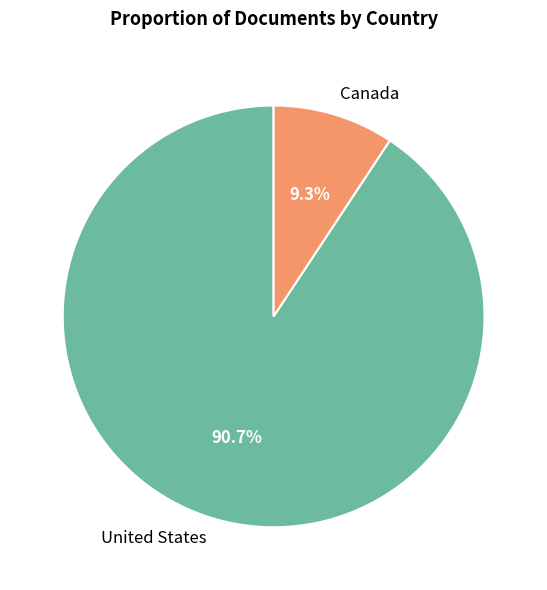

Between United States and Canada, which is larger?

United States